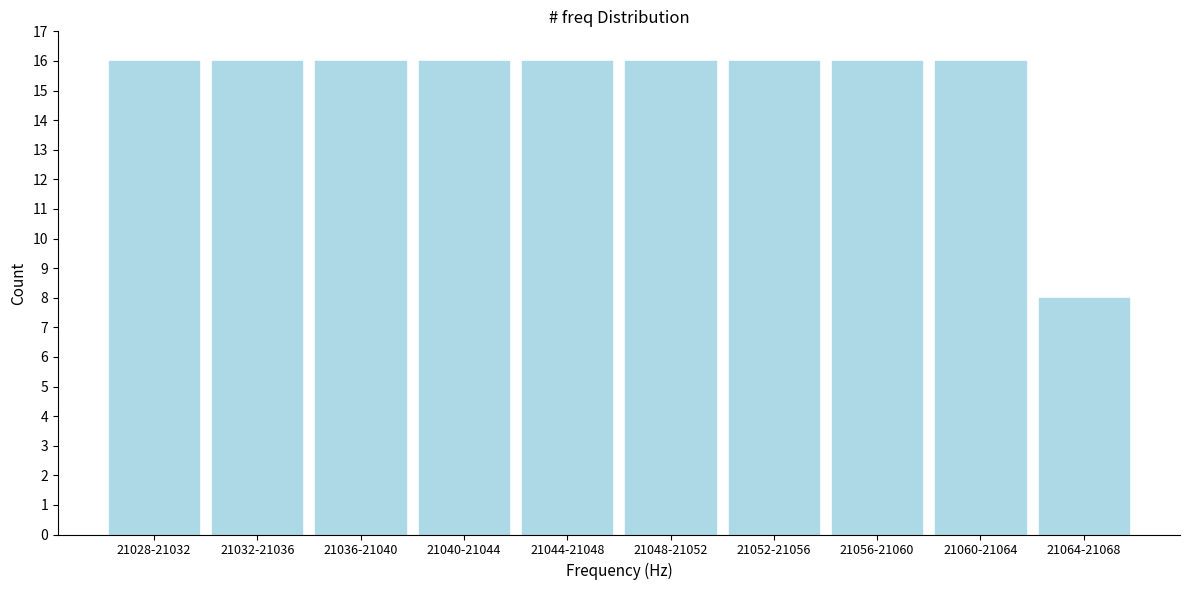

Reading left to right, transcribe all the data shown in this chart.

16	16	16	16	16	16	16	16	16	8